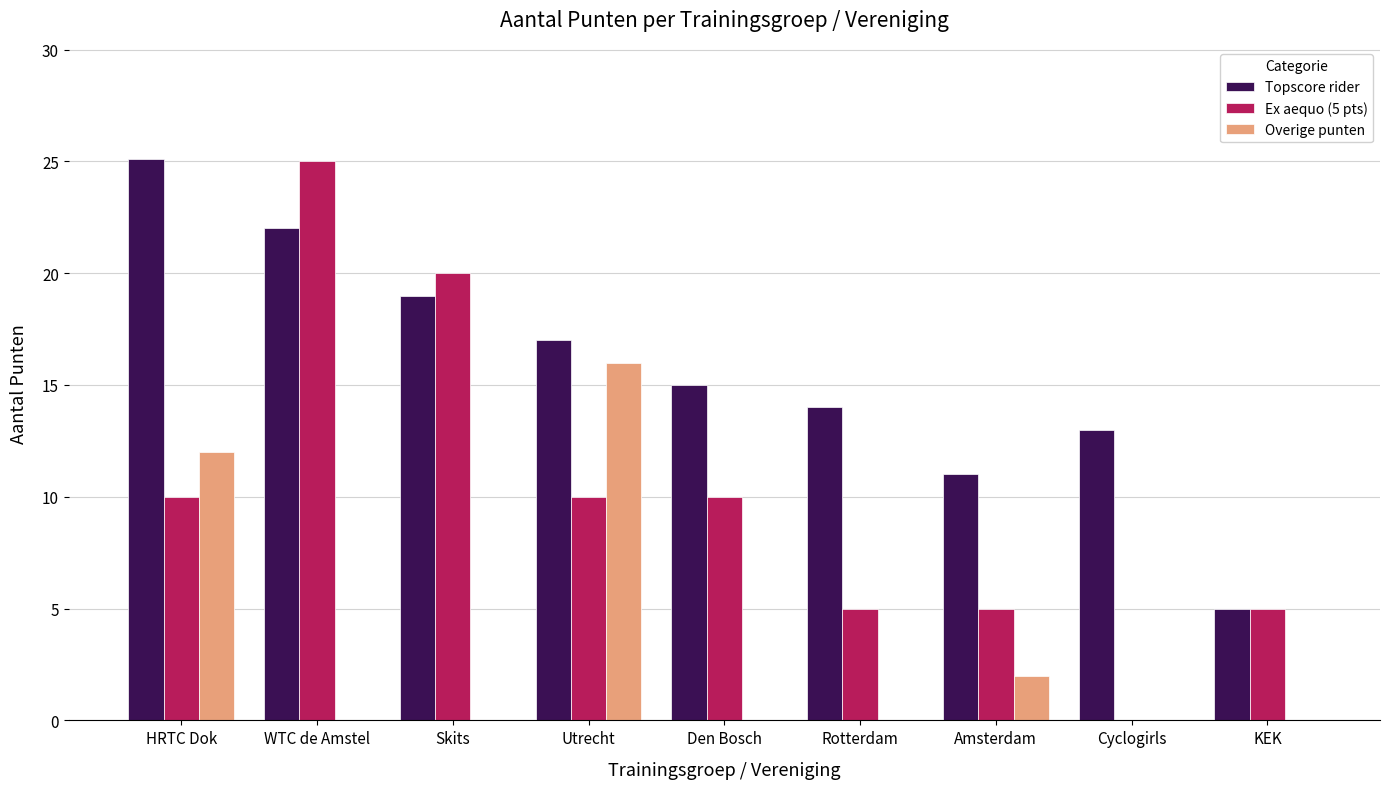

Between Amsterdam and KEK, which series saw the biggest shift?

Topscore rider